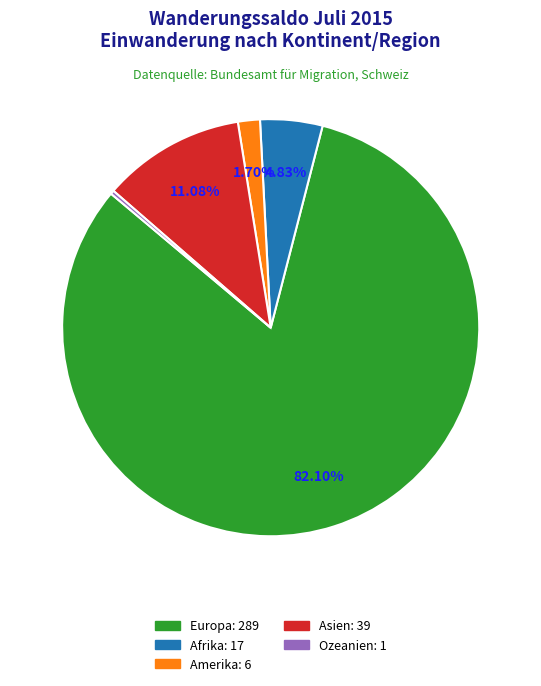

To the nearest percent, what is the average slice percentage?

20%